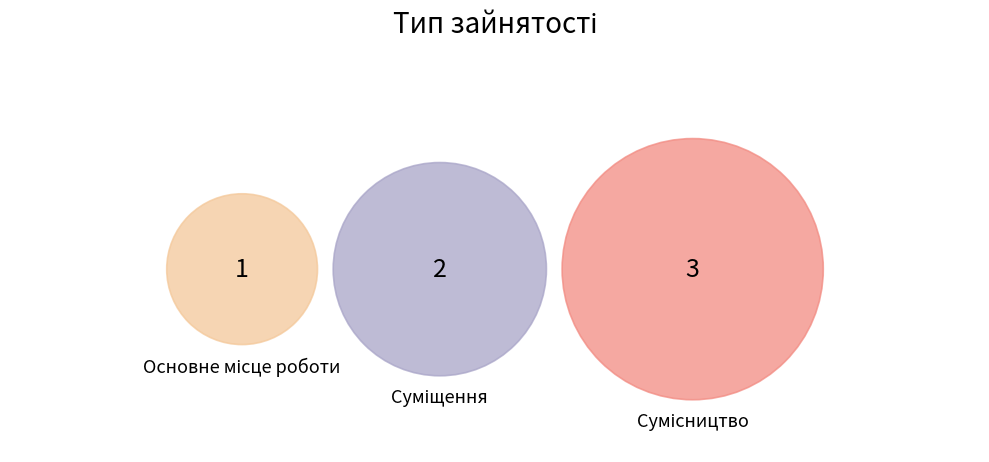

What is the change in value from Суміщення to Сумісництво?

+1